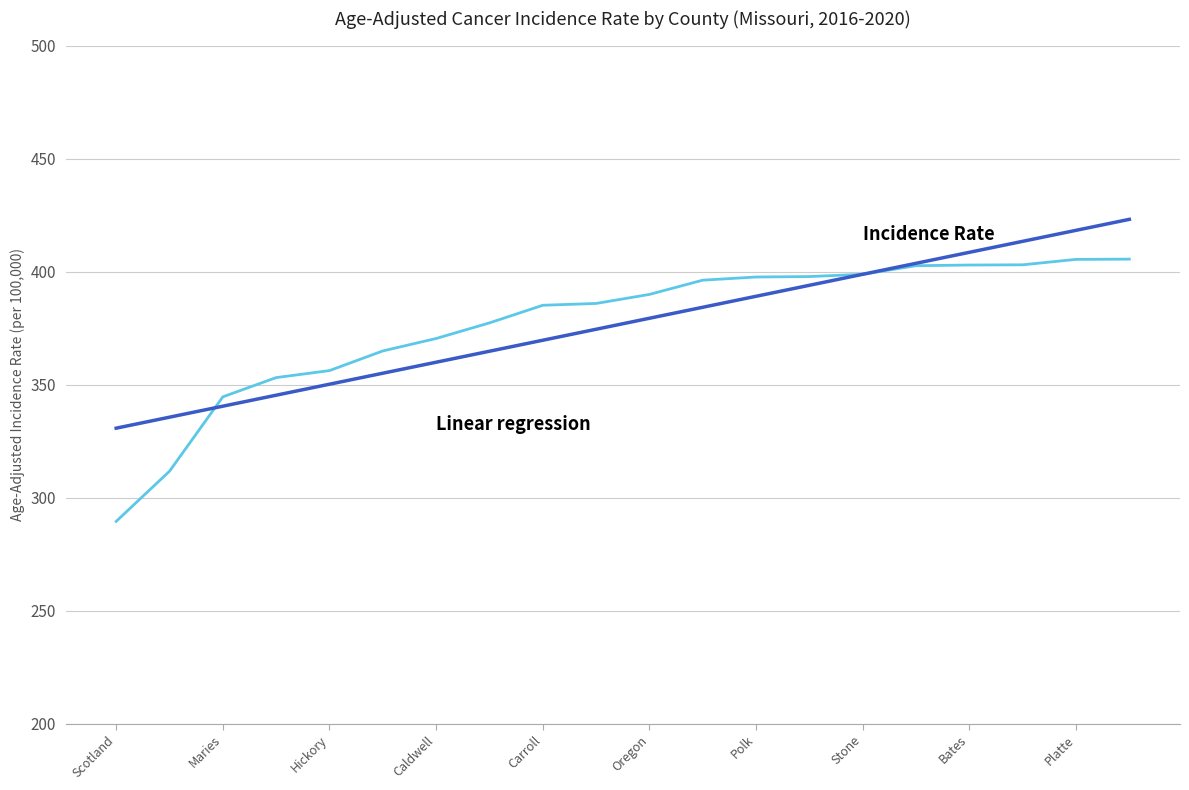

What is the minimum value shown in the chart?

289.5